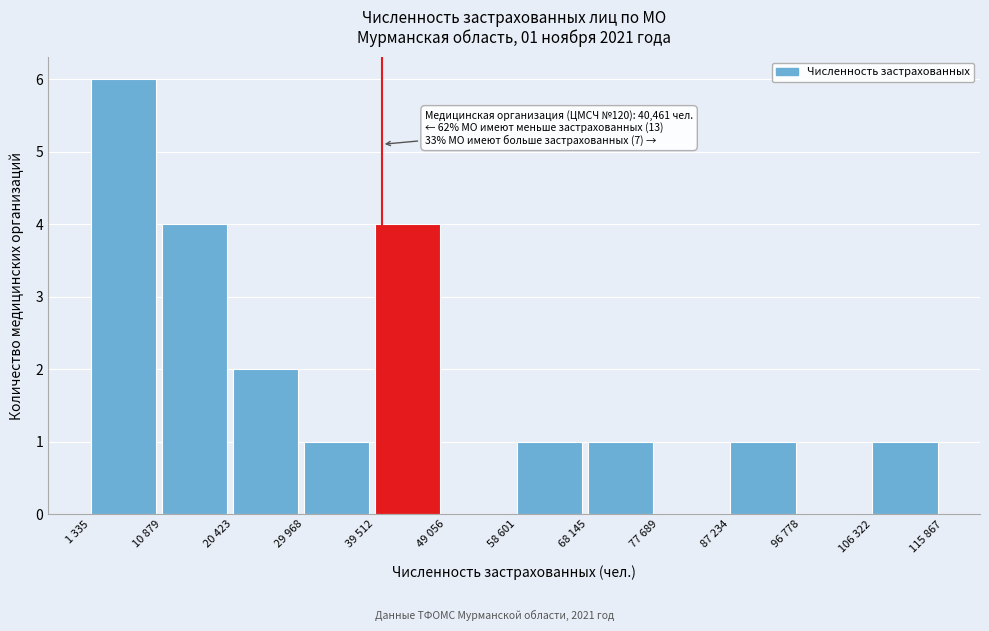

Reading left to right, transcribe all the data shown in this chart.

1 335=6	10 879=4	20 423=2	29 968=1	39 512=4	49 056=0	58 601=1	68 145=1	77 689=0	87 234=1	96 778=0	106 322=1